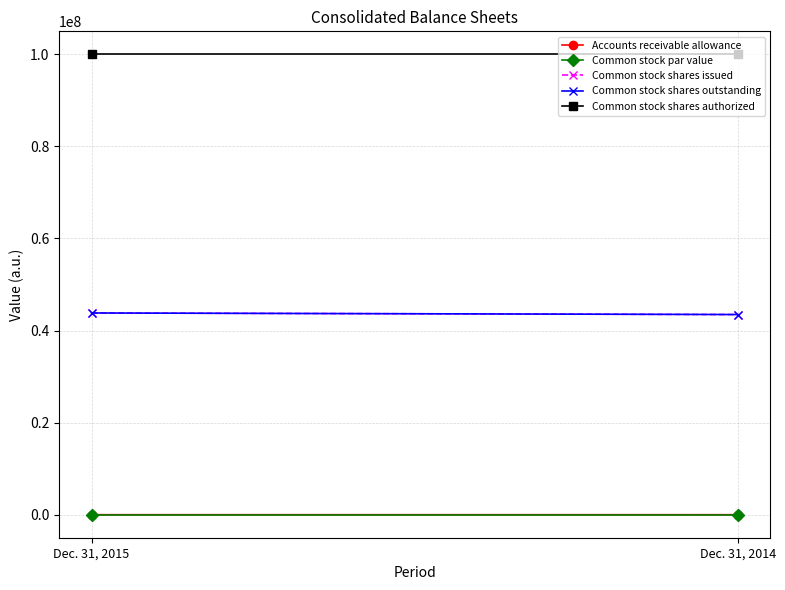

The value of Common stock par value at Dec. 31, 2014 is 0. True or false?

False